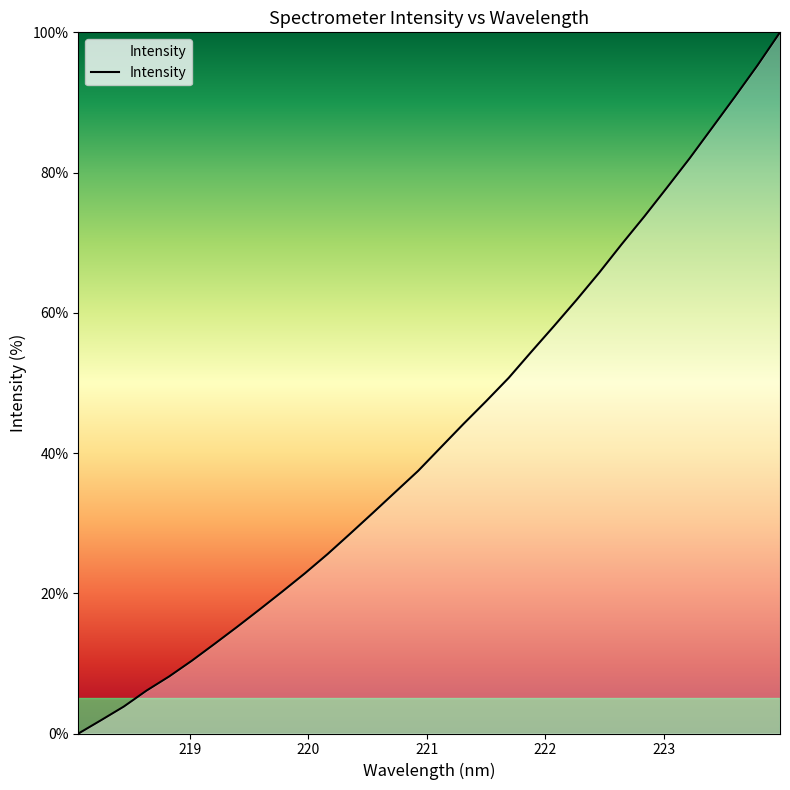

What is the maximum value shown in the chart?

100.0